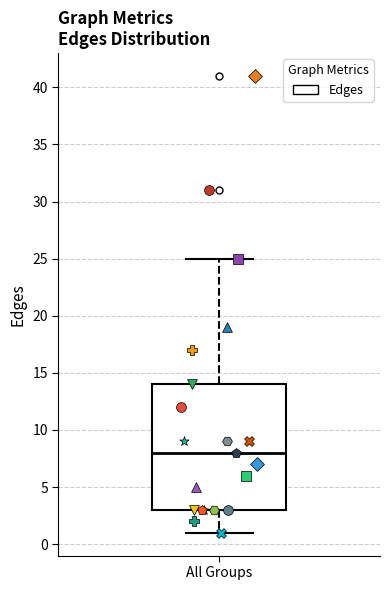

Read this box plot against the y-axis: the position of the median line, the range covered by the box, and the ends of both whiskers. The values are not printed on the chart, so give them approximately, as read against the axis.

median 8, box 3 to 14, whiskers 1 to 25